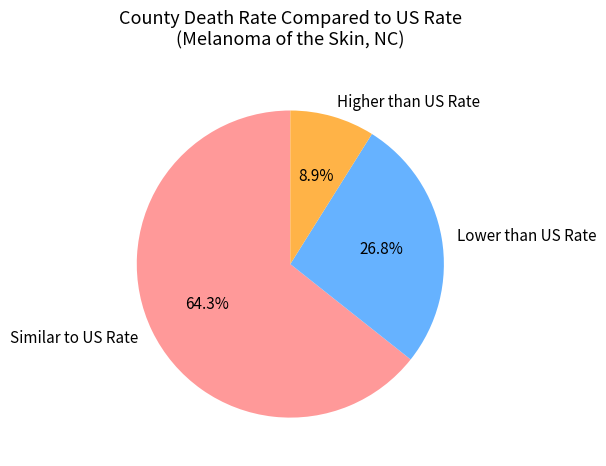

Rank the categories by value from lowest to highest.

Higher than US Rate, Lower than US Rate, Similar to US Rate